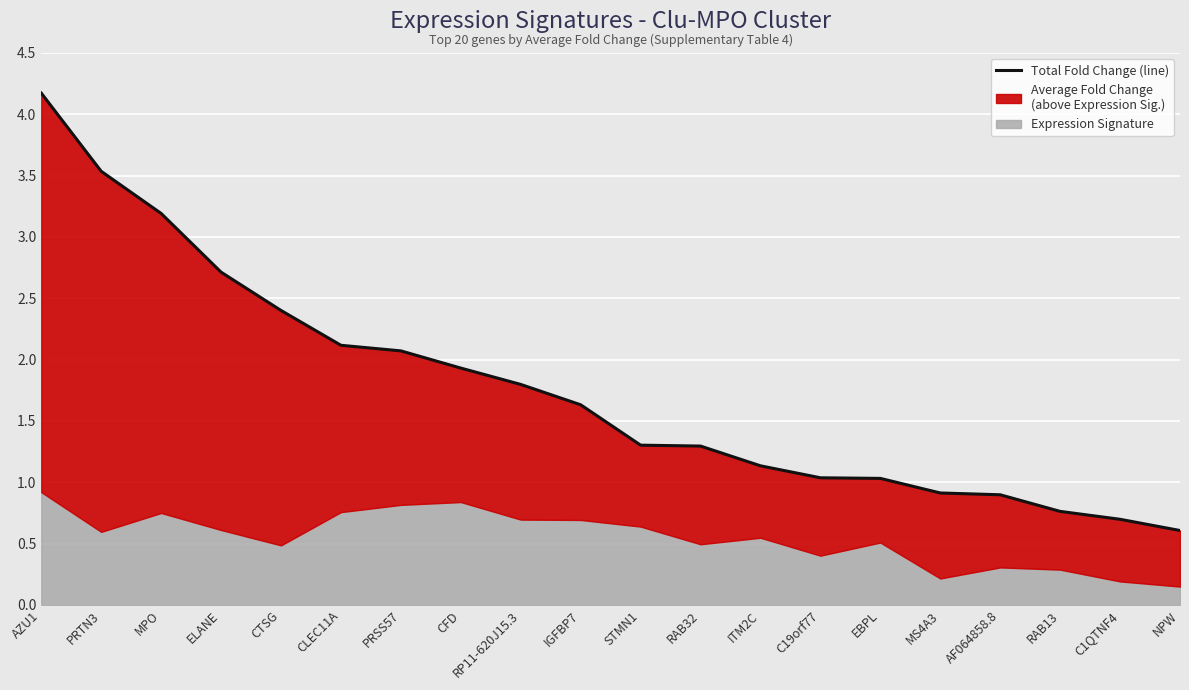

What is the difference between the maximum and second lowest values?

3.5